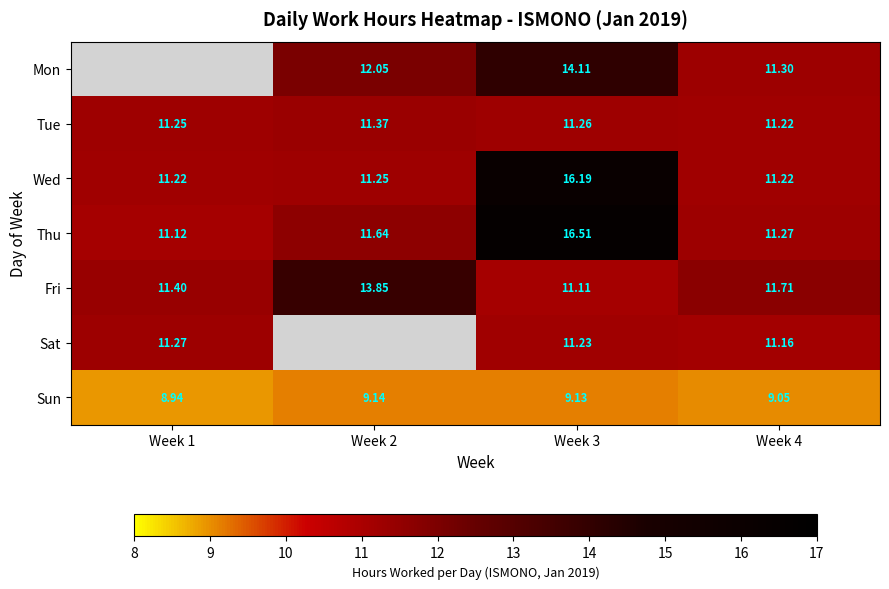

Is it true that Tue equals 4.6 at Week 3?

False